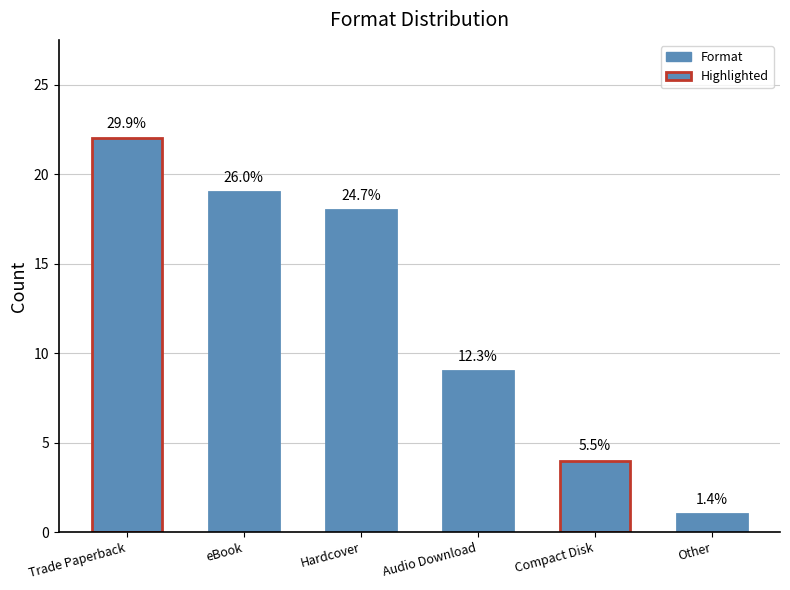

What is the label of the 4th bar from the left?

Audio Download